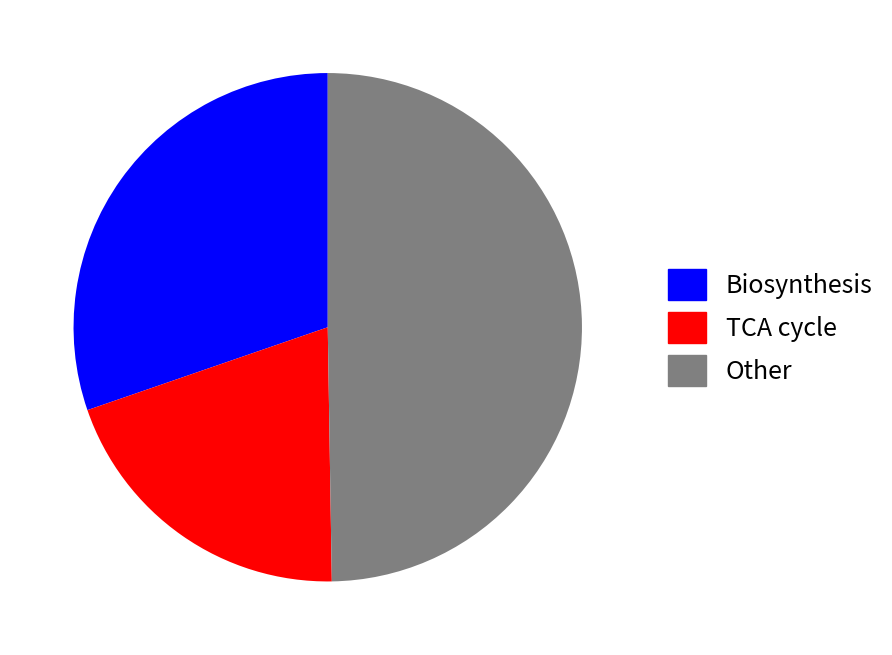

True or false: Biosynthesis accounts for 30% of the total.

True